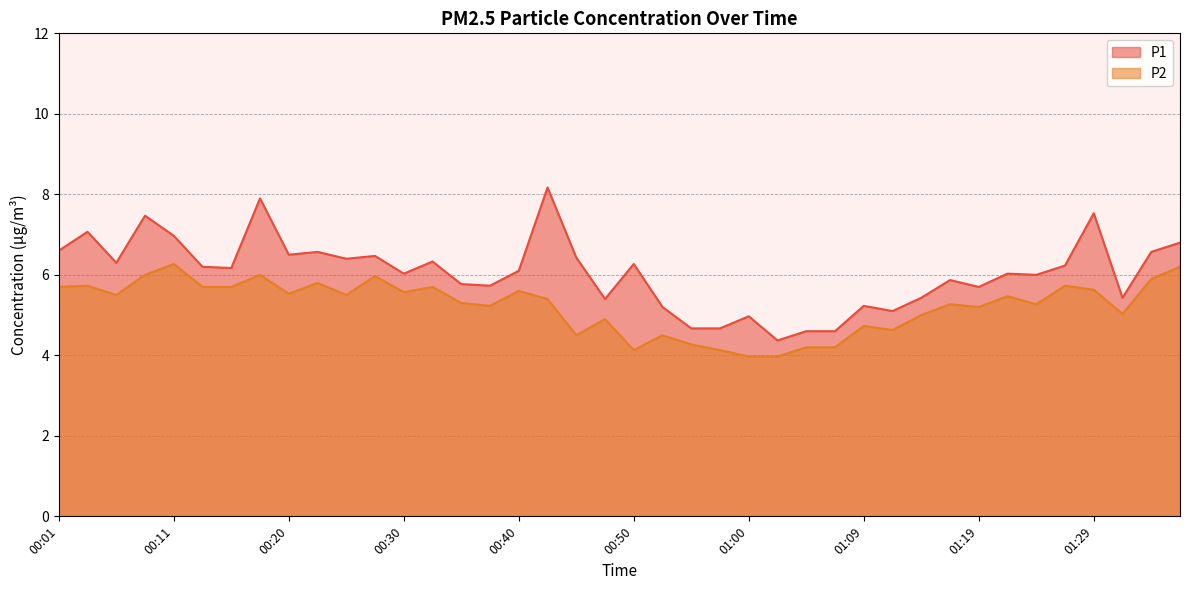

What is the sum of all P1 values?

241.8